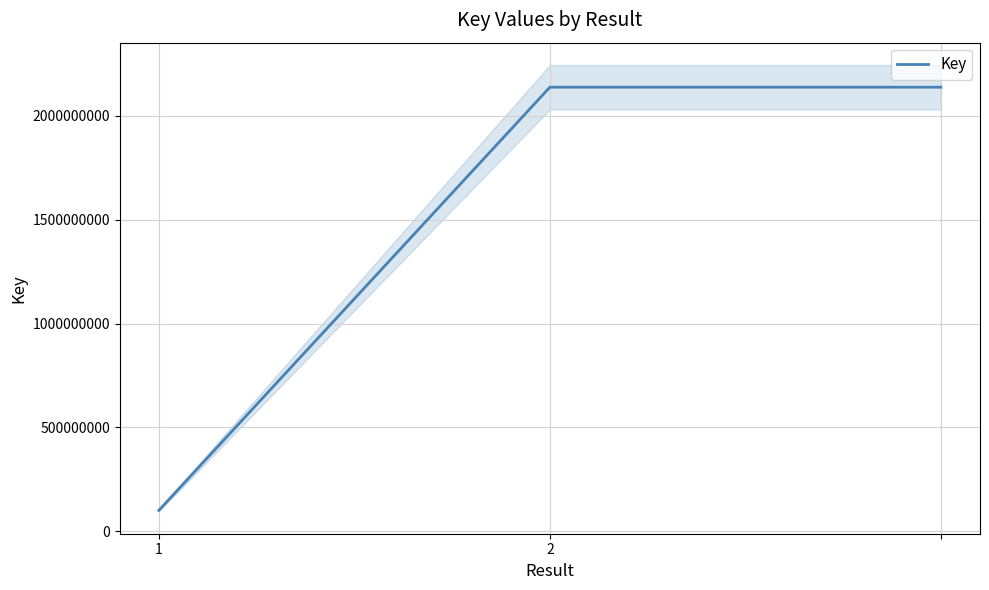

How many distinct data groups are displayed?

1